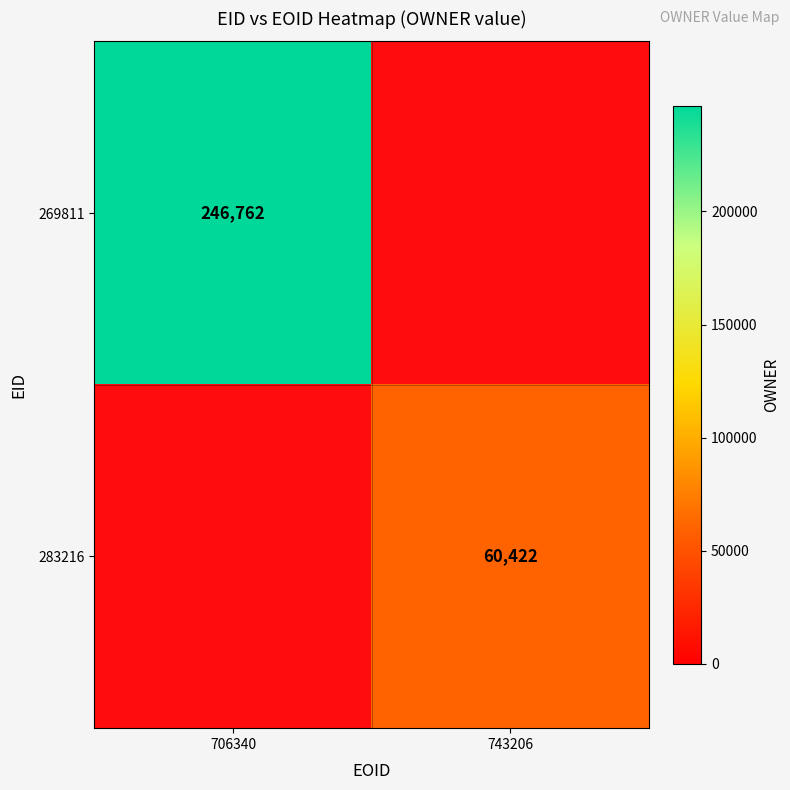

Which has a higher value, 743206 or 706340?

706340